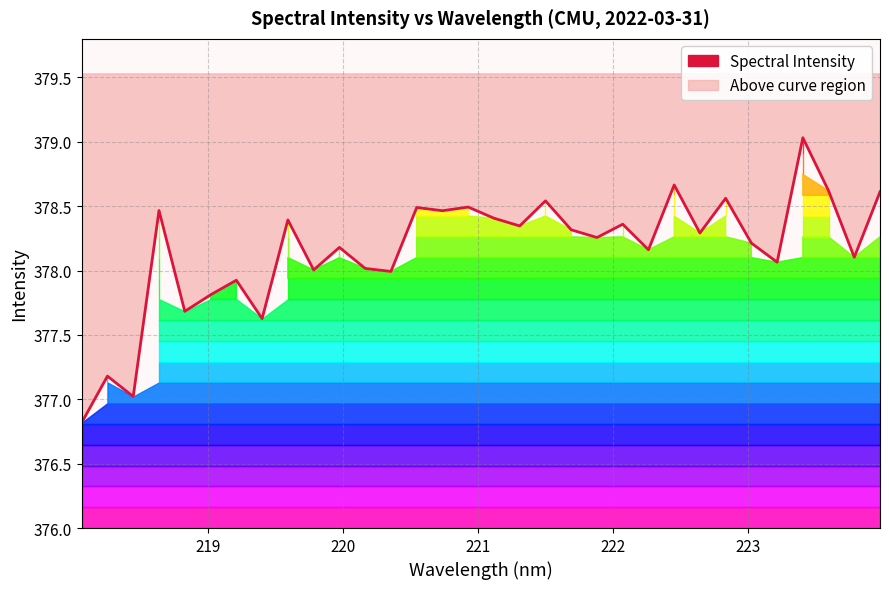

What is the maximum value shown in the chart?

379.0